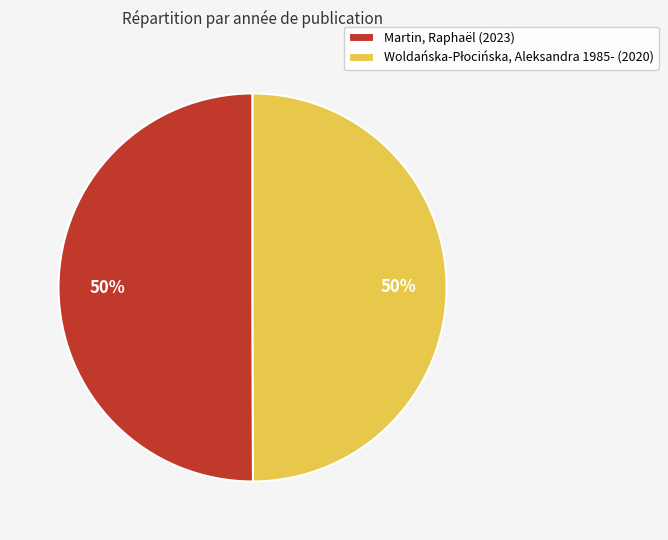

Count the number of slices in the pie.

2